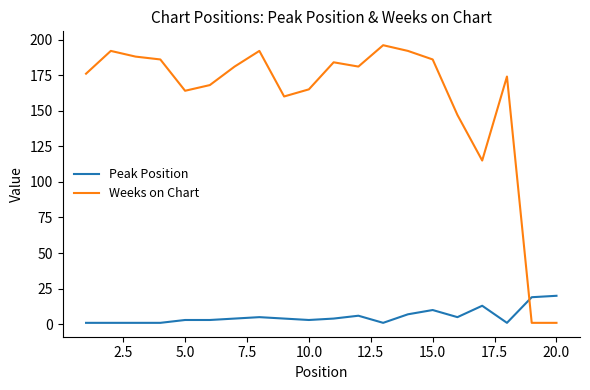

Rank the series by their average value, from highest to lowest.

Weeks on Chart, Peak Position